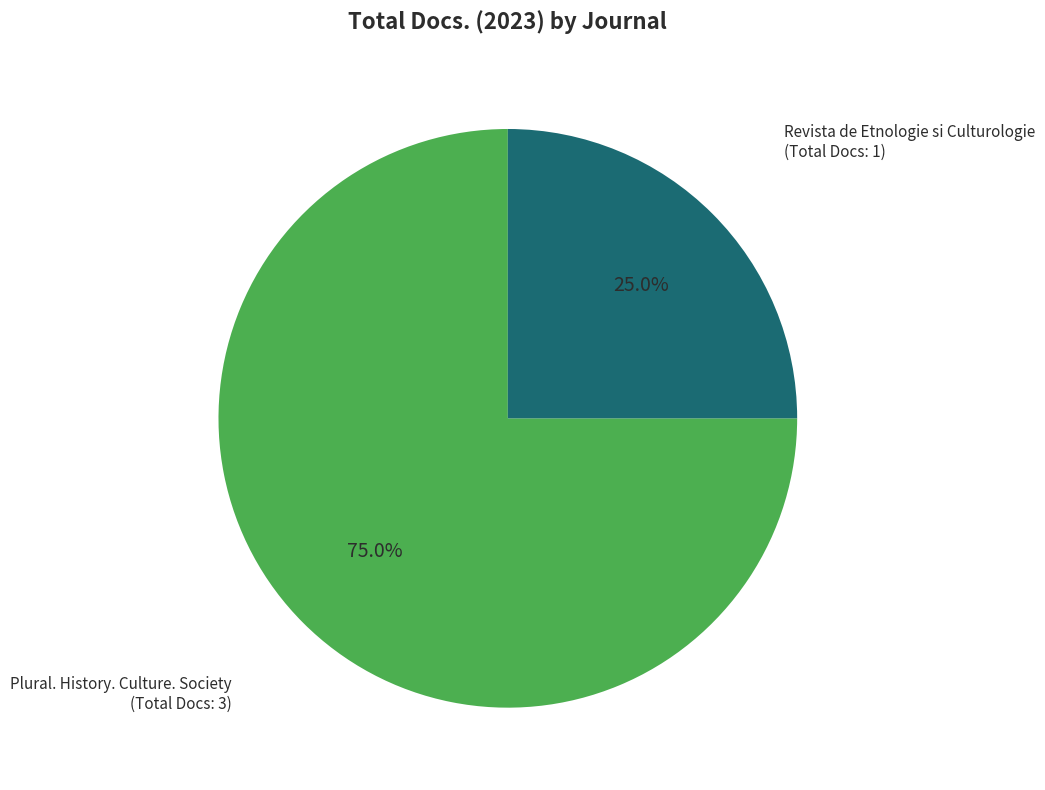

Is there any slice that represents more than half of the pie?

Yes